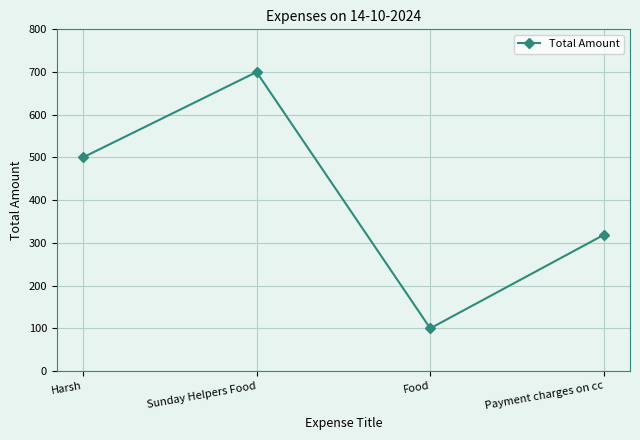

Does the chart have visible grid lines?

Yes